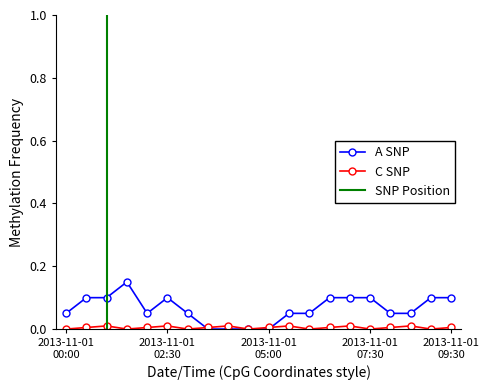

True or false: C SNP has more than 1 points higher than both neighbors.

True